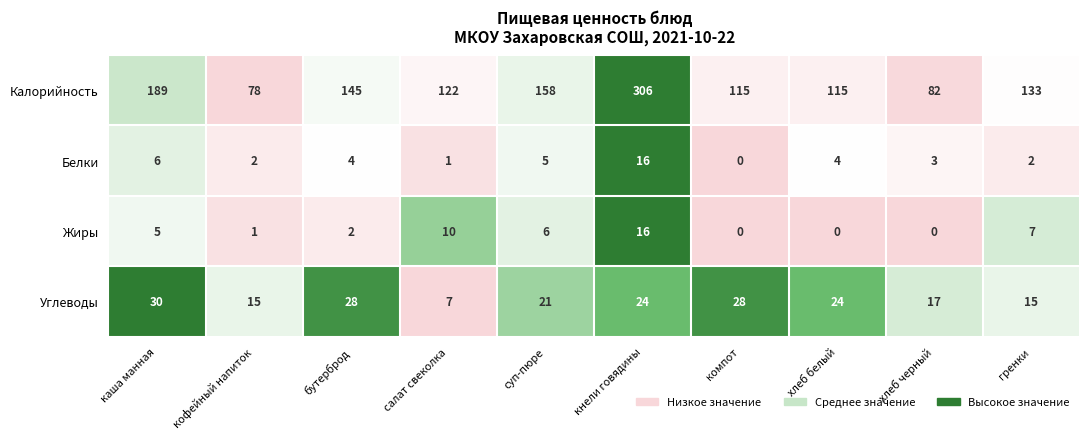

The Углеводы series shows 13 at каша манная. True or false?

False